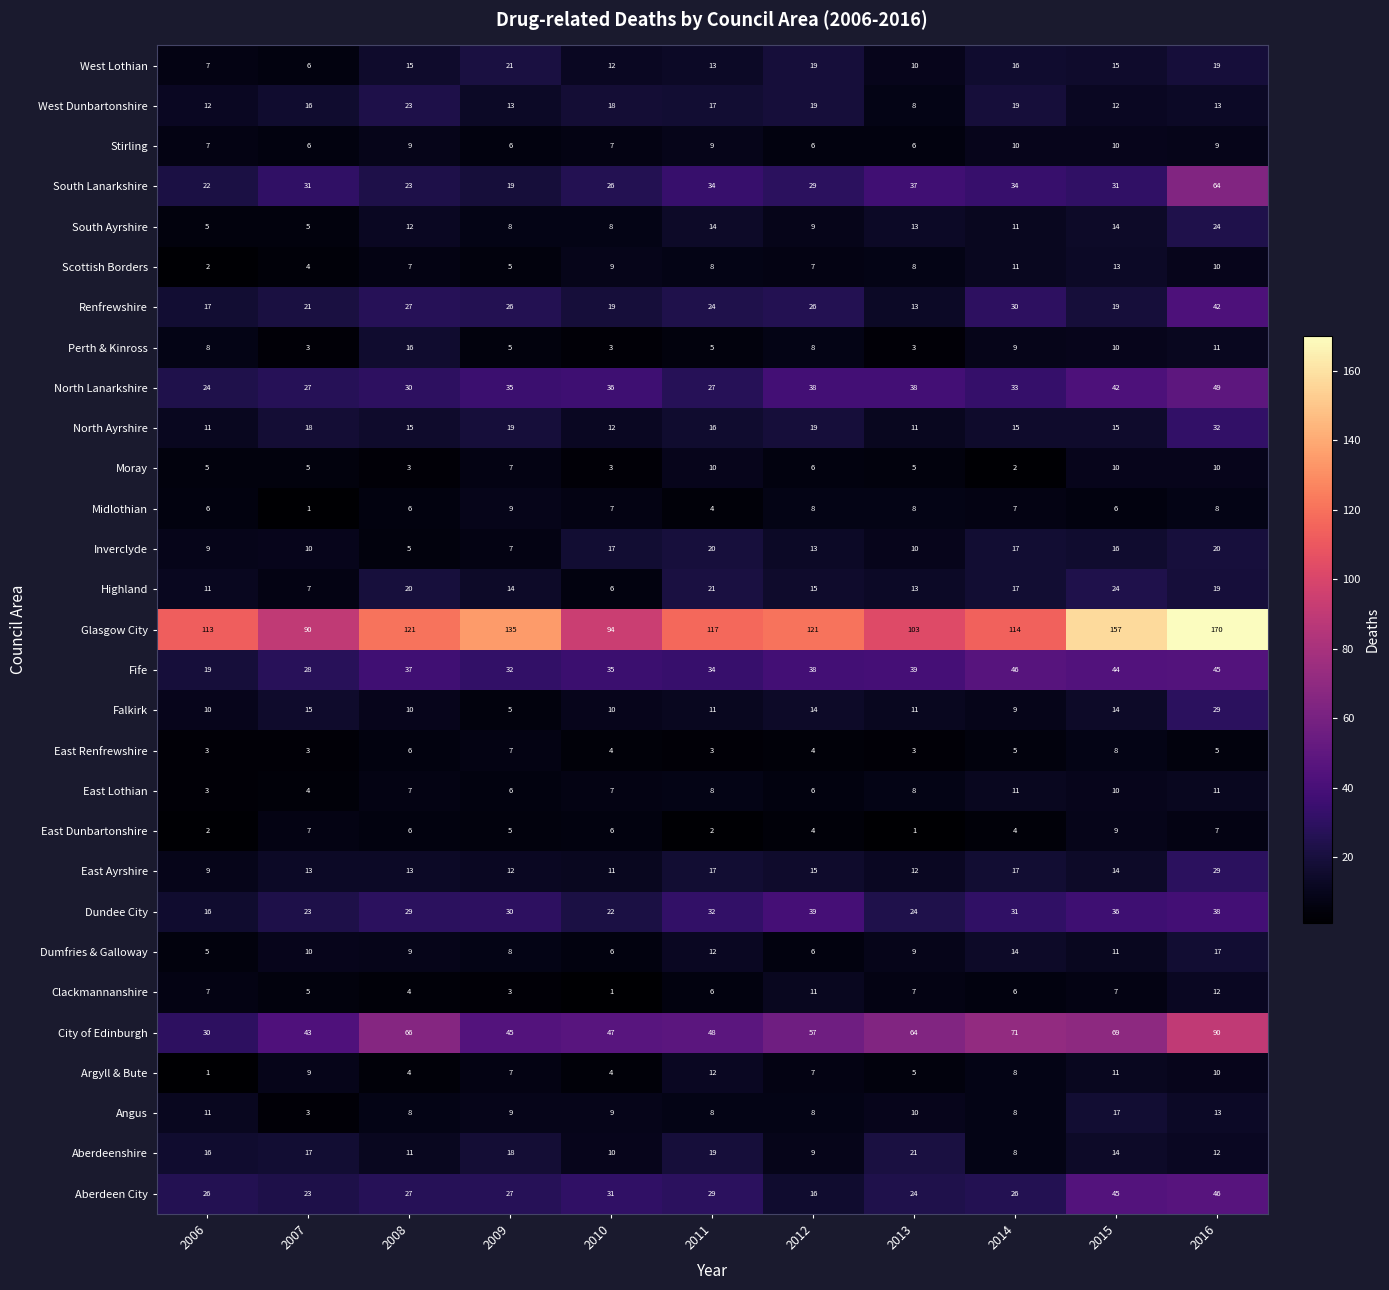

The Renfrewshire series shows 18 at 2014. True or false?

False